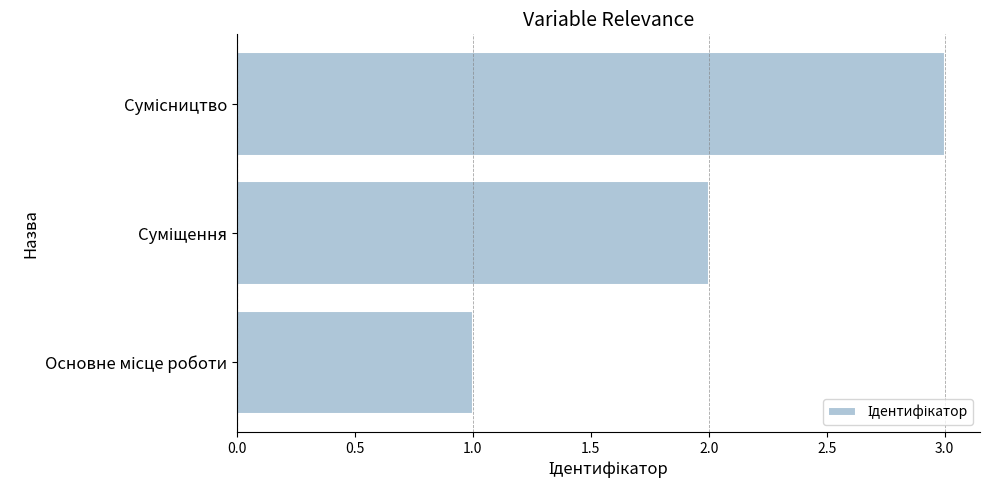

What is the sum of all values?

6